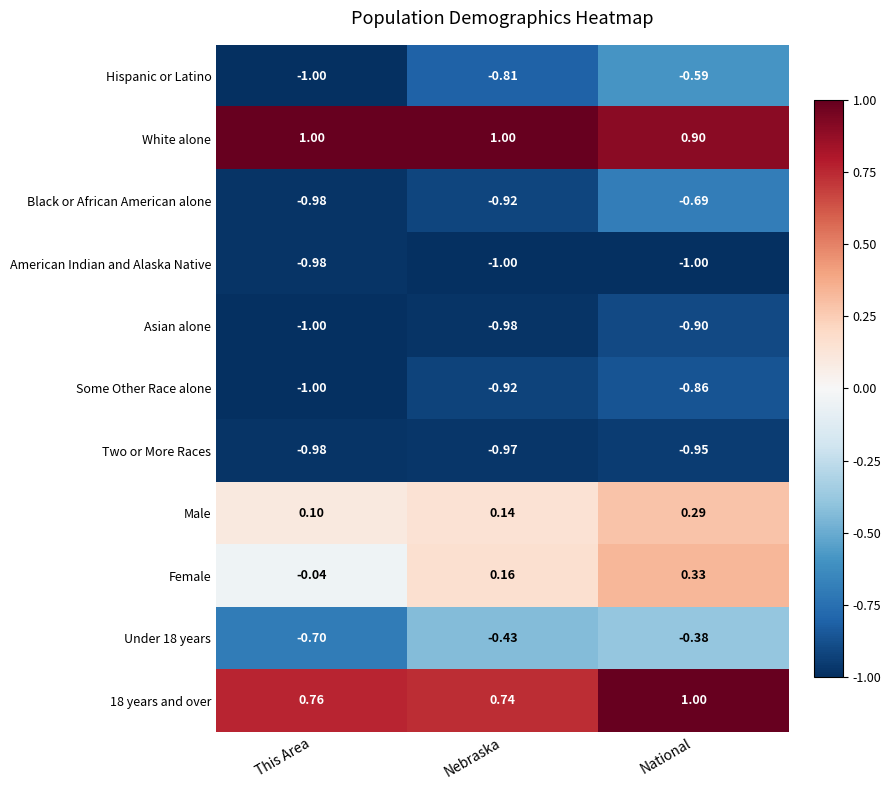

Rank the categories by Female value from lowest to highest.

This Area, Nebraska, National